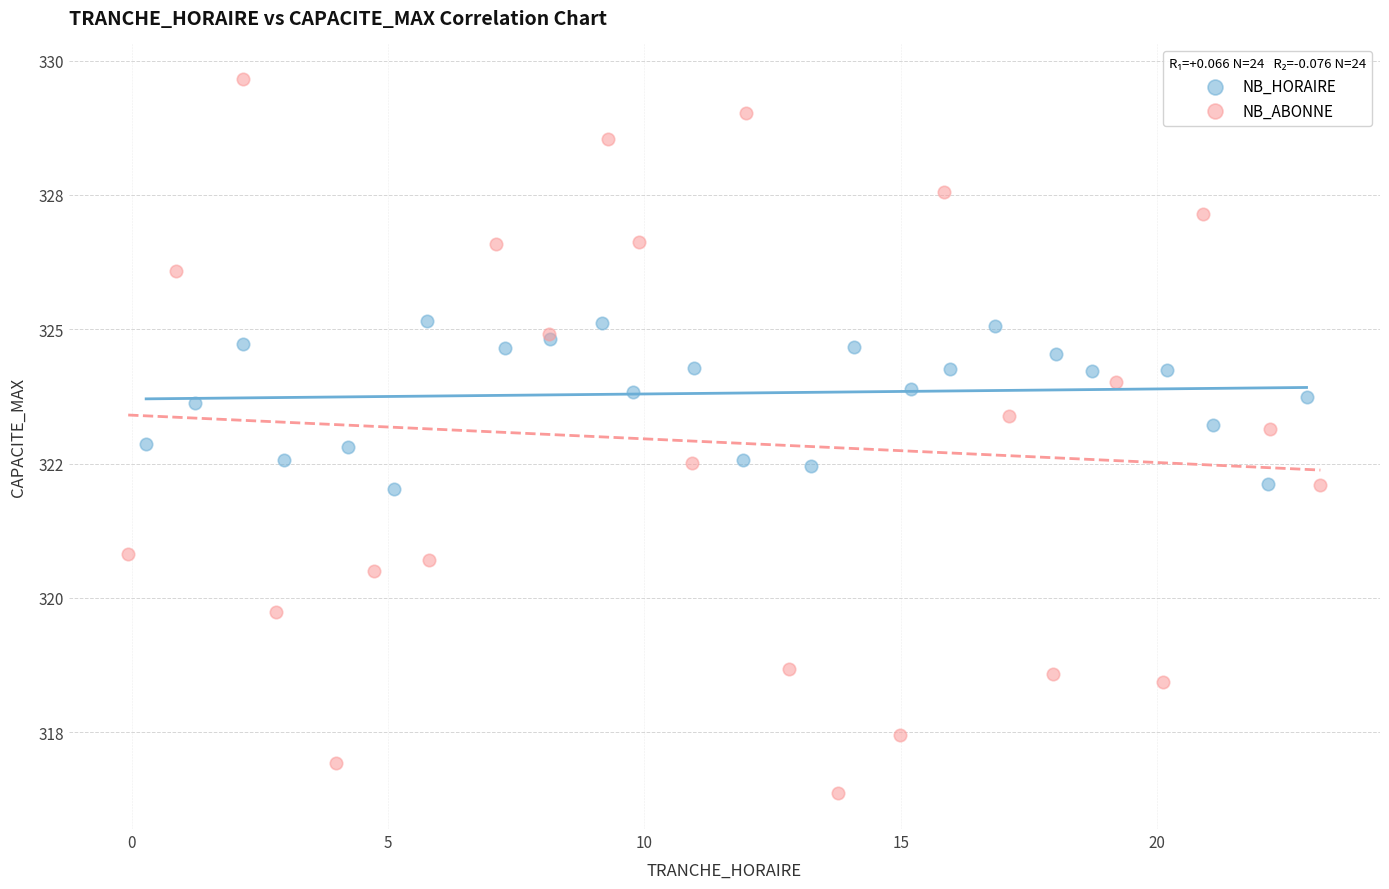

What are all the series names shown in the legend?

NB_HORAIRE, NB_ABONNE